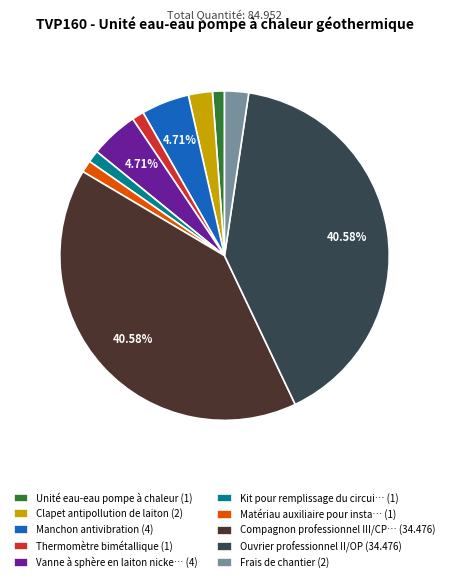

Combined, do Kit pour remplissage du circui… (1) and Thermomètre bimétallique (1) account for over 50%?

No